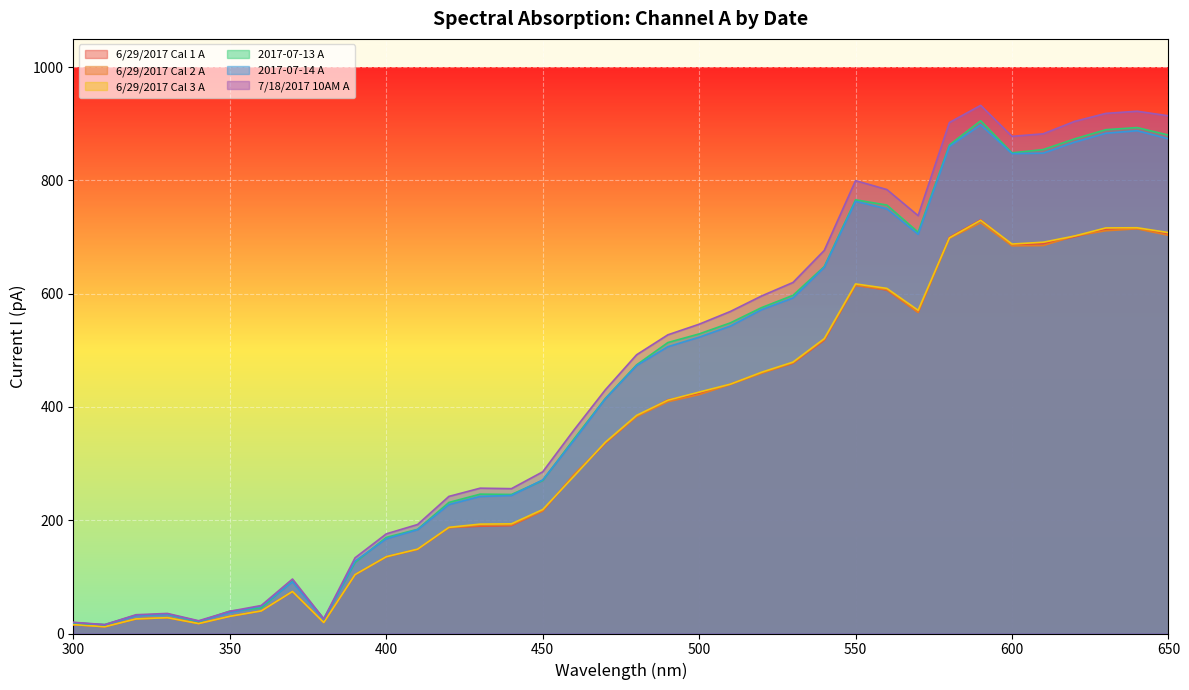

How many interior local valleys does the 2017-07-13 A series have?

6